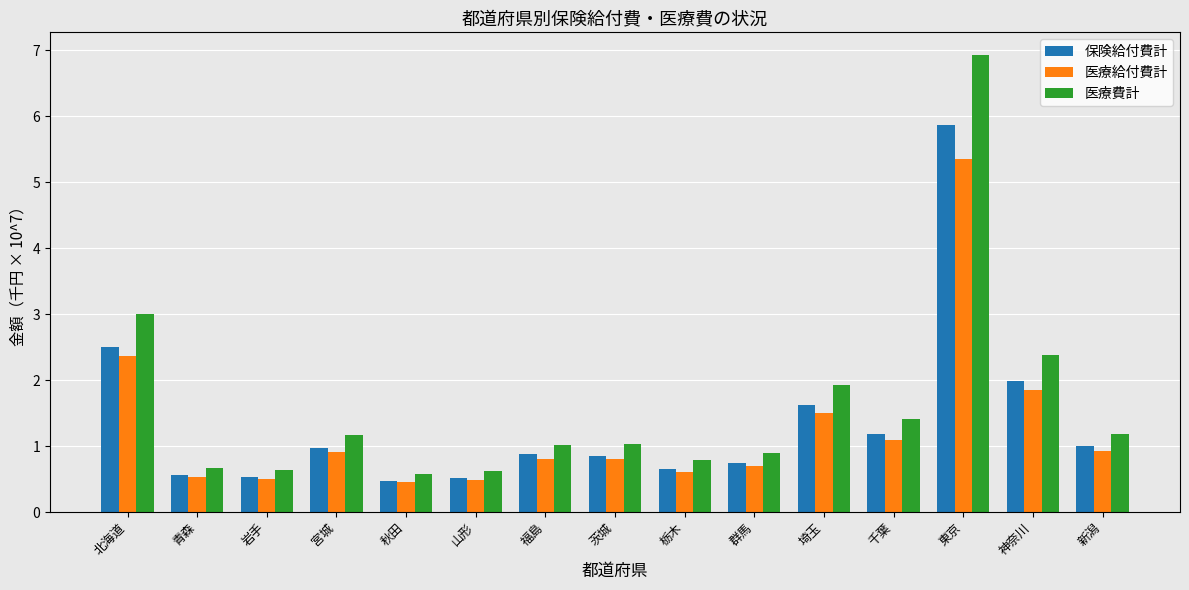

Is it true that 保険給付費計 equals 1.0 at 新潟?

True